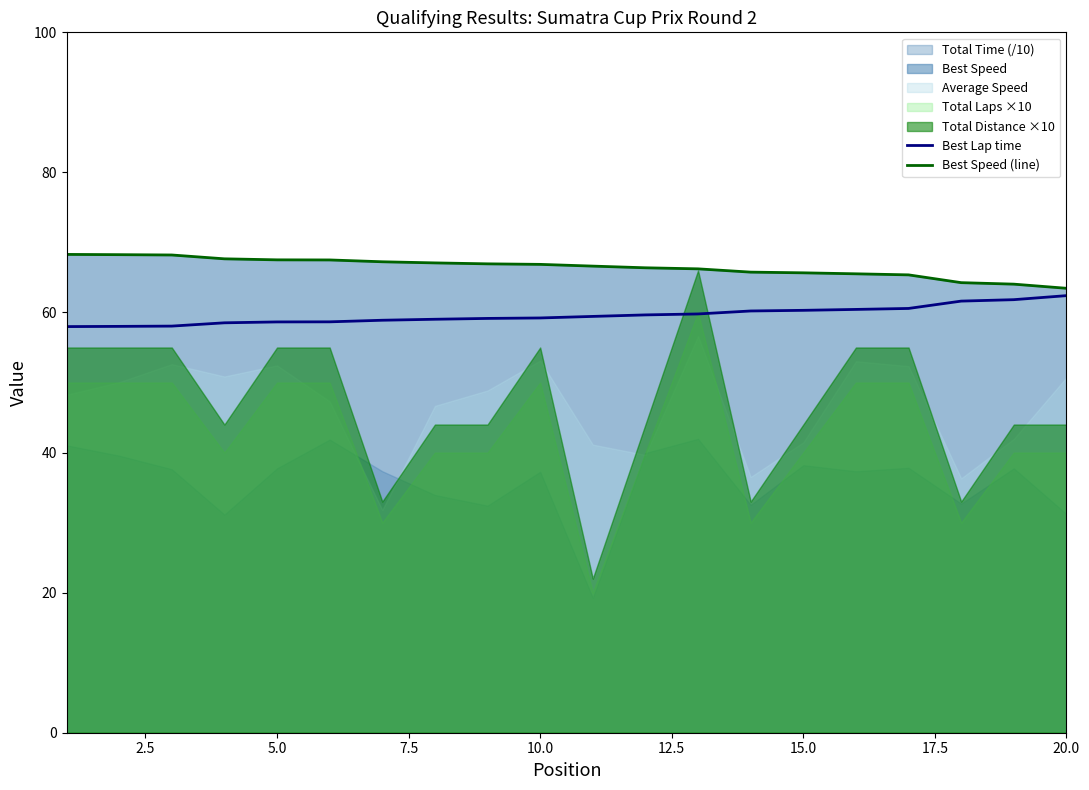

The Best Speed (line) series shows 63.5 at 20.0. True or false?

True